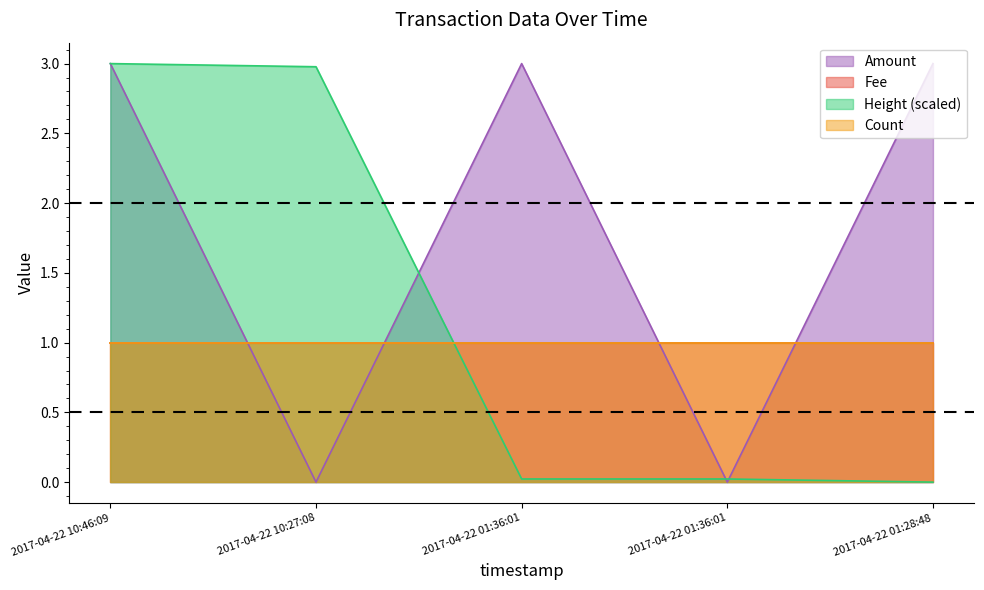

Does the chart display data point markers on the line(s)?

No